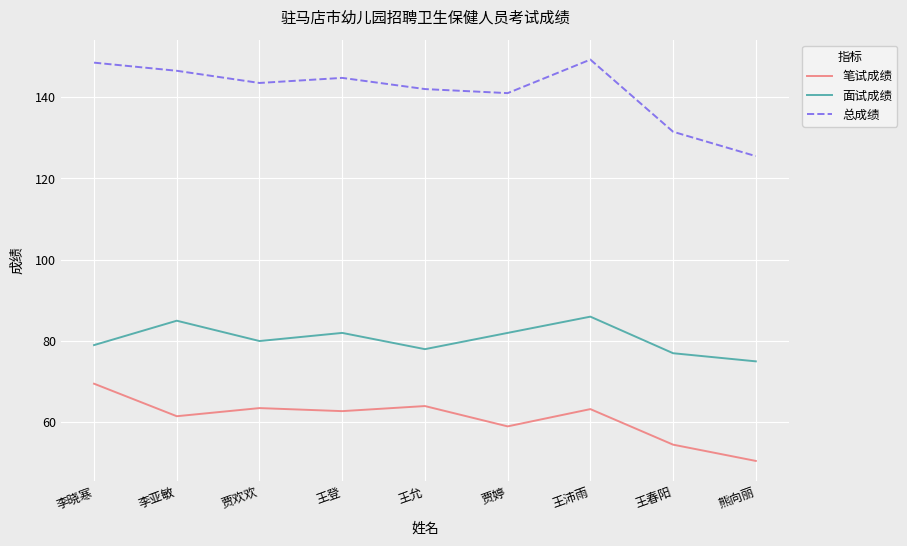

The value of 笔试成绩 at 熊向丽 is 15.7. True or false?

False